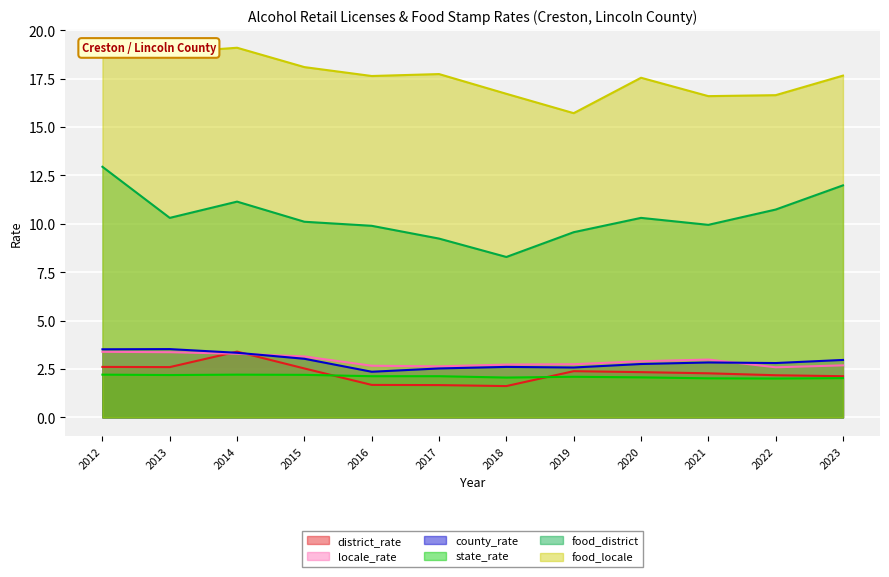

Which has a higher value, 2022 or 2014?

2014